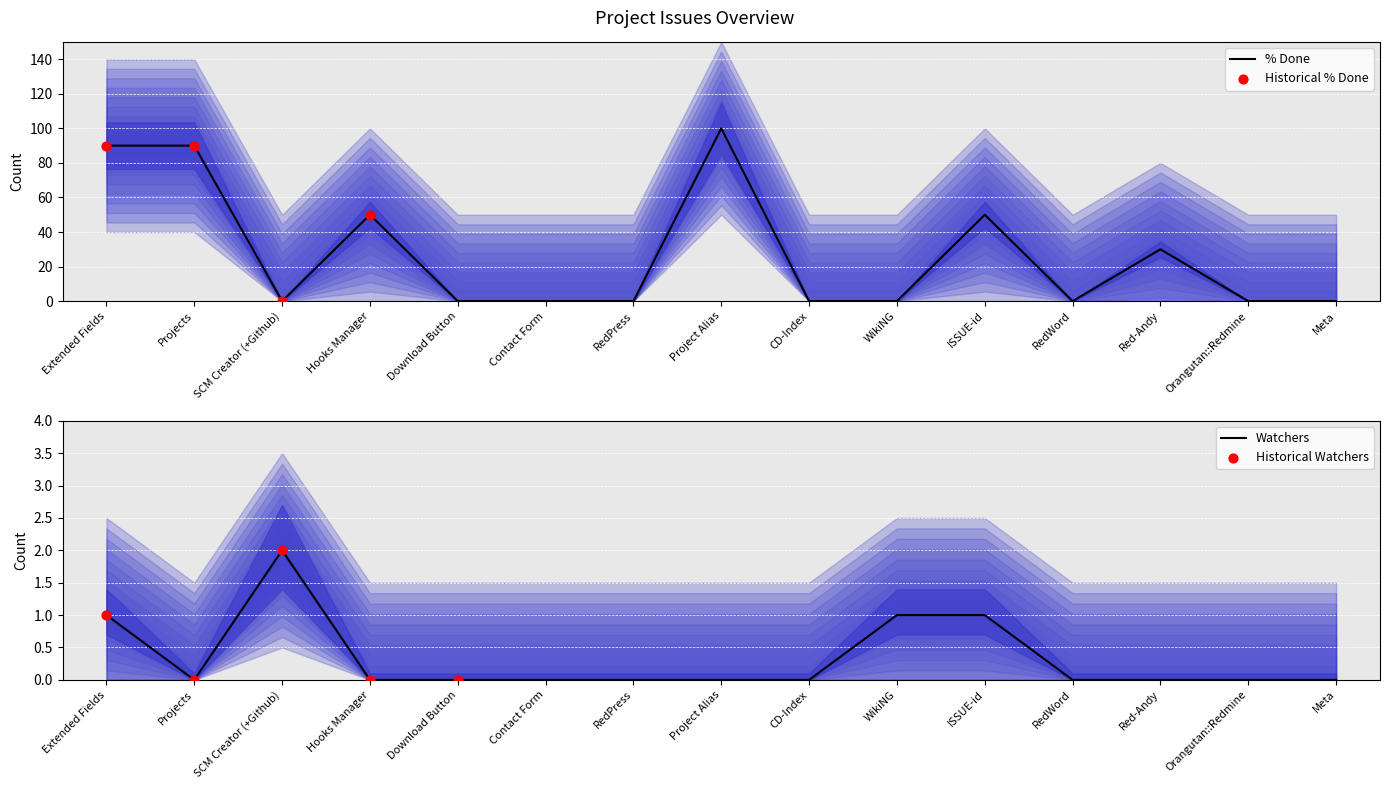

What are all the series names shown in the legend?

% Done, Watchers